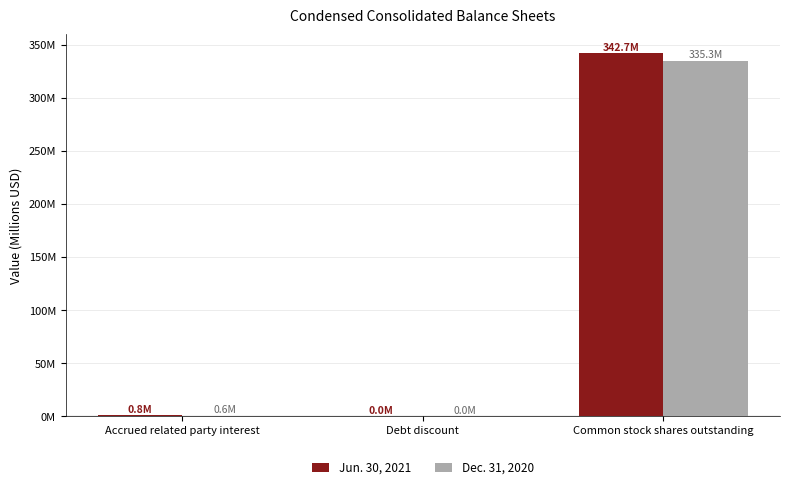

What are all the series names shown in the legend?

Jun. 30, 2021, Dec. 31, 2020